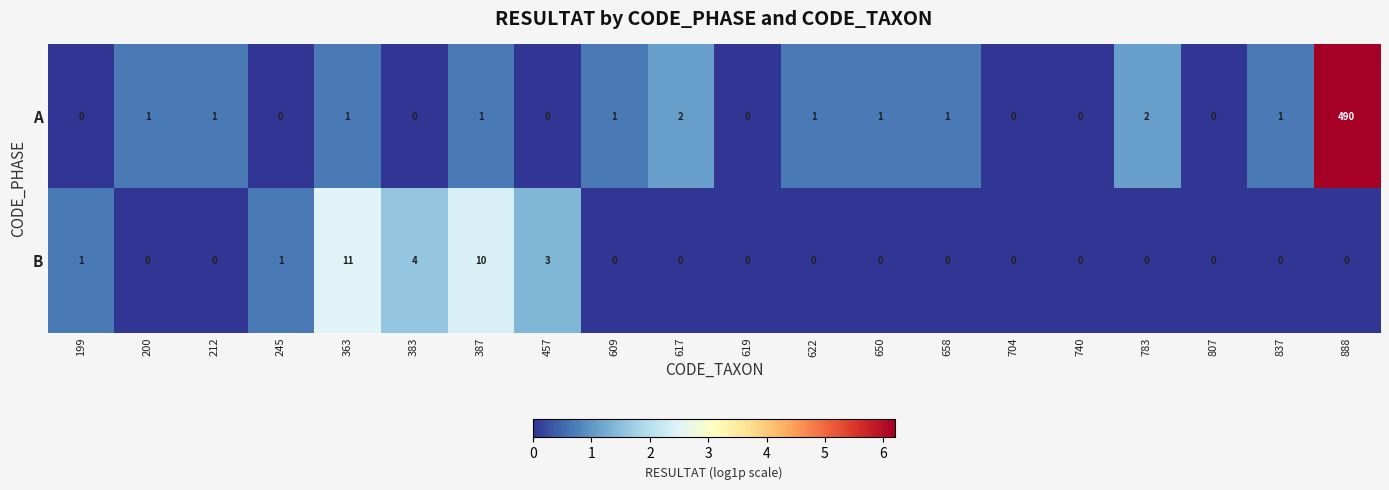

What is the greatest value displayed?

490